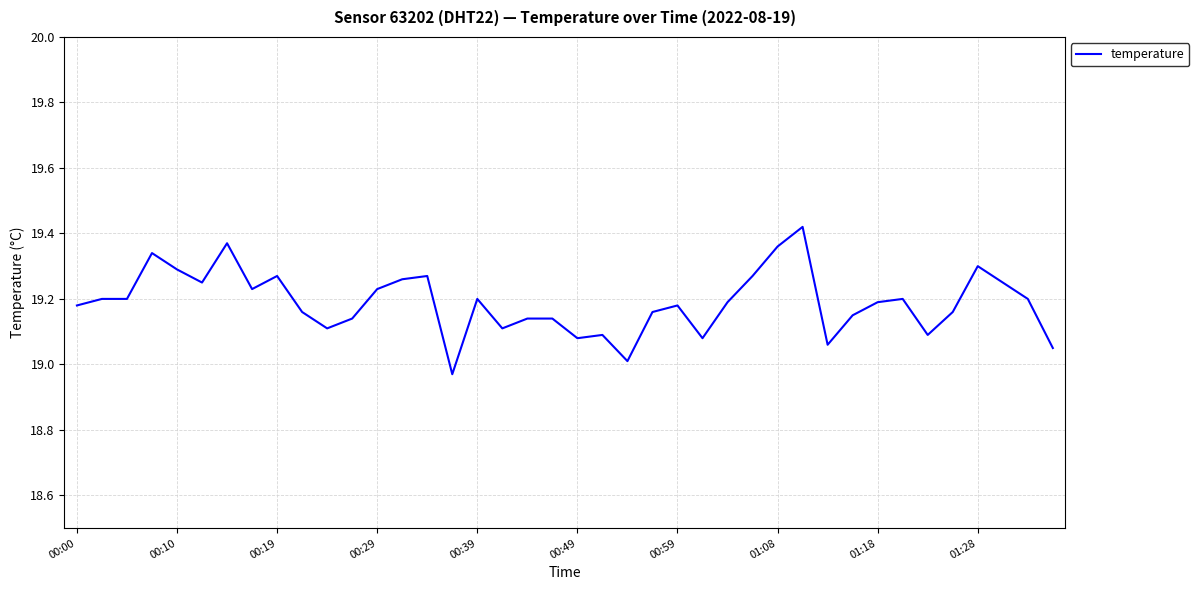

How many values are below 19?

1